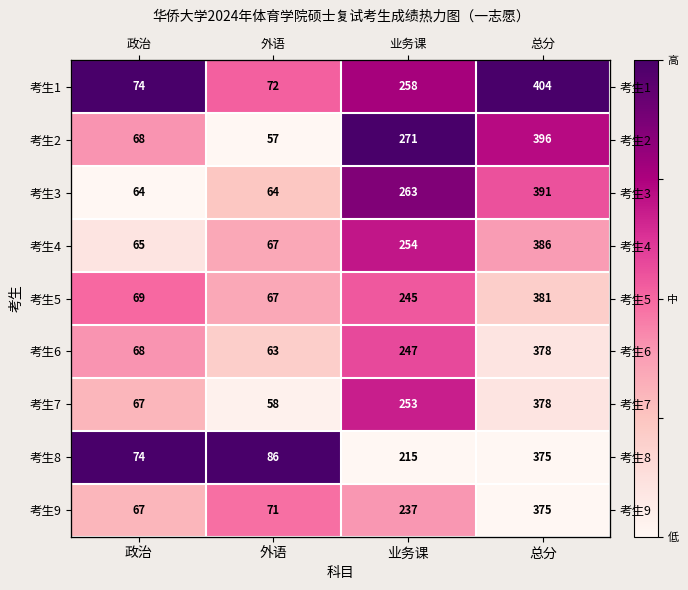

Which series has the largest total across all categories?

考生1